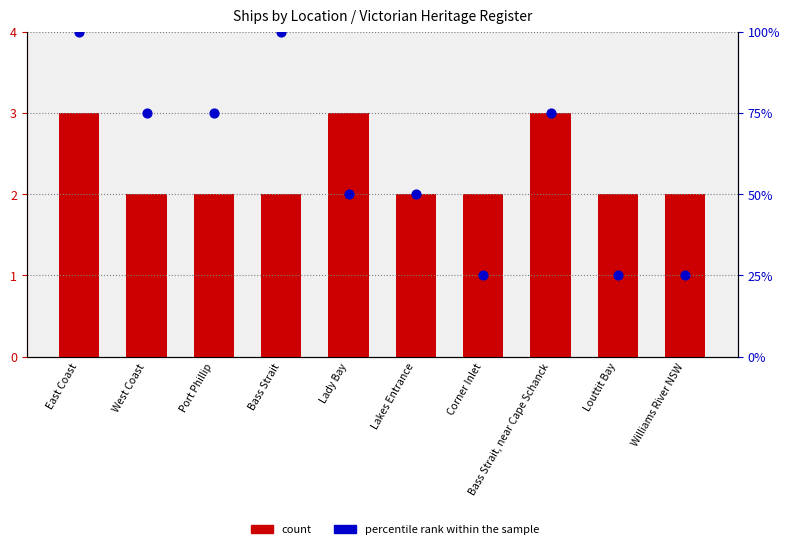

At which category is the sum across all series the highest?

East Coast